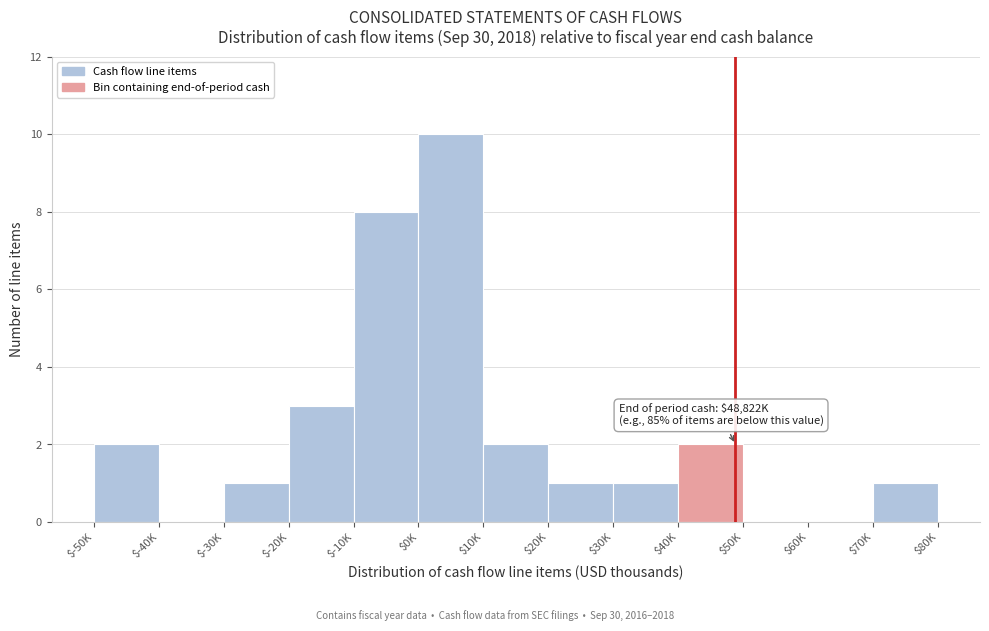

The chart shows a value of 1 at $40K. True or false?

False